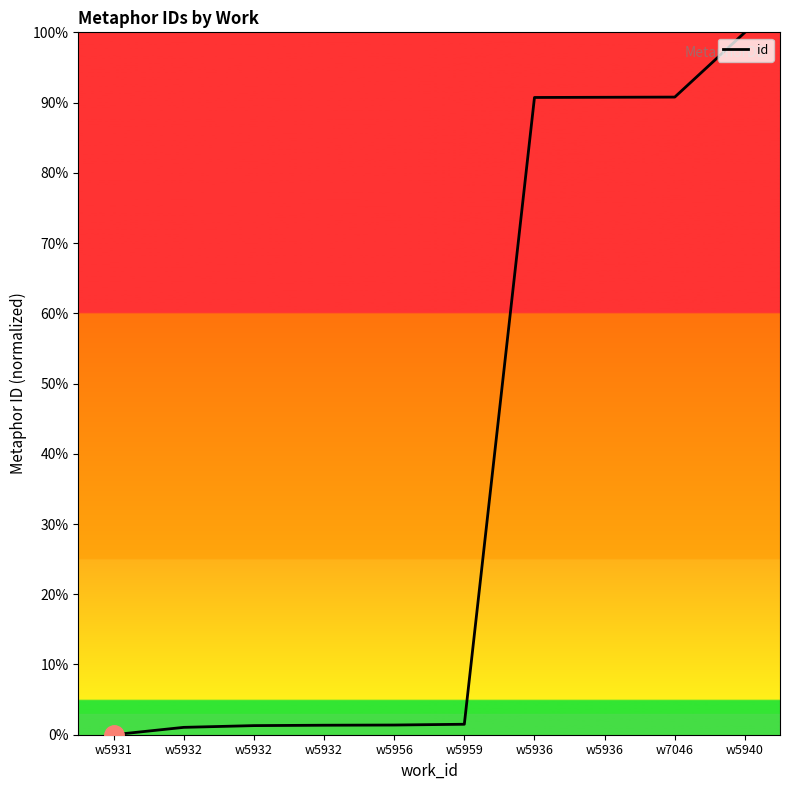

What is the approximate value at w5932?

1.0